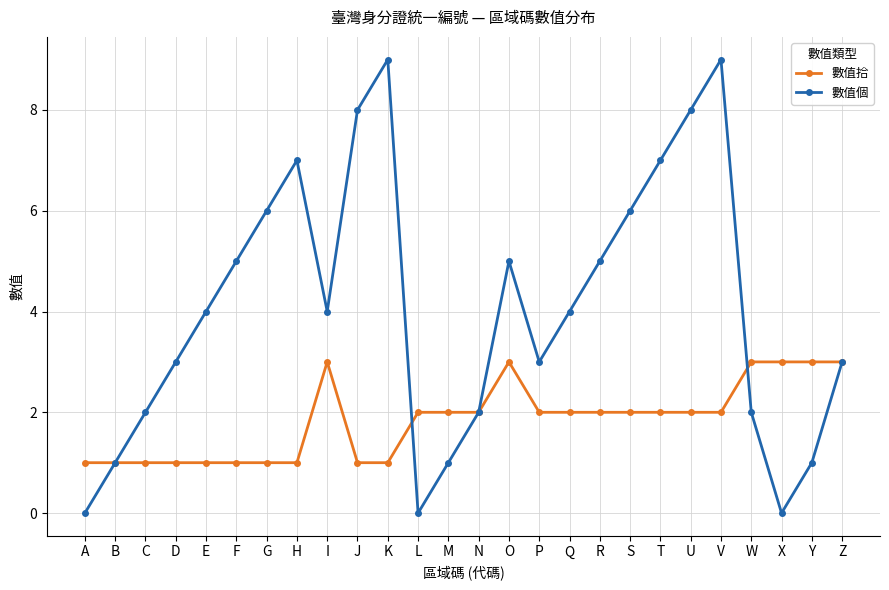

At which category is the sum across all series the highest?

V